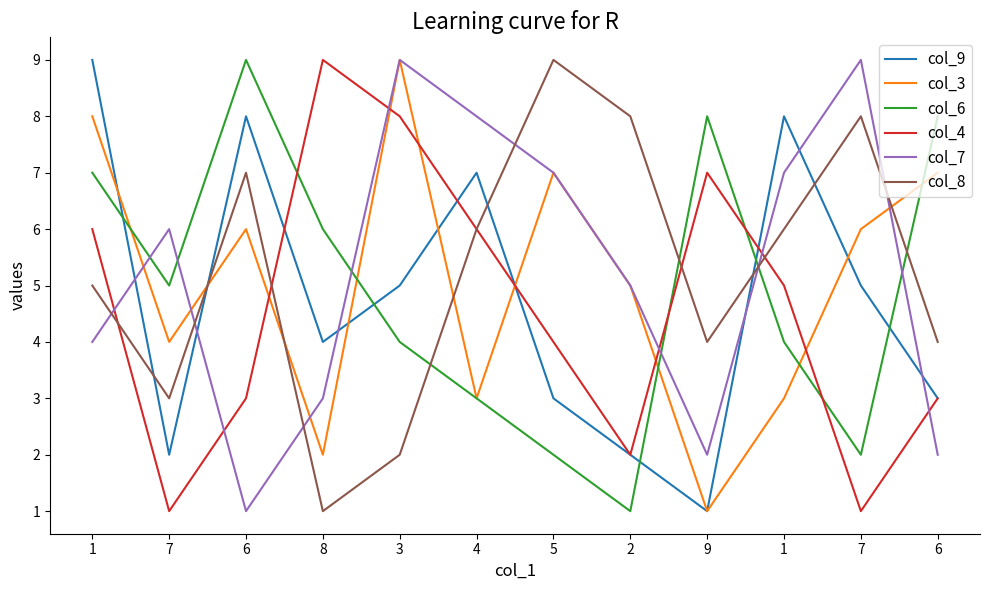

Between 2 and 9, which series saw the biggest shift?

col_6